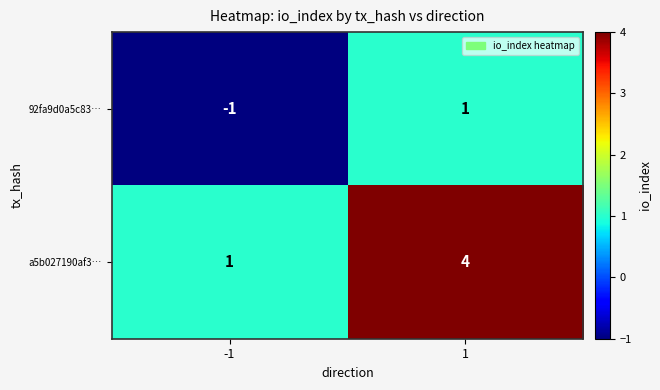

What is the greatest value displayed?

4